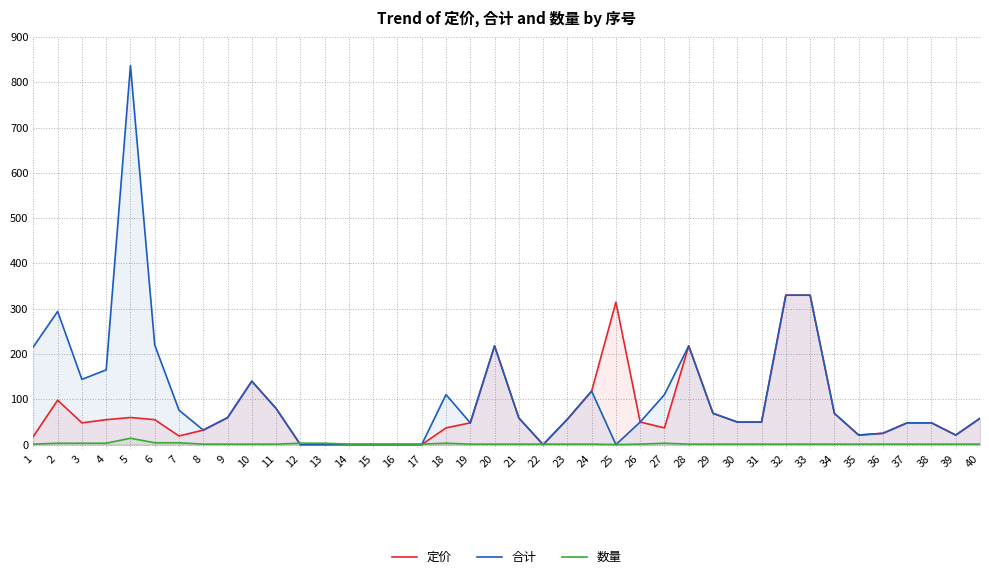

Which series ends up on top after the final intersection of 数量 and 定价?

定价